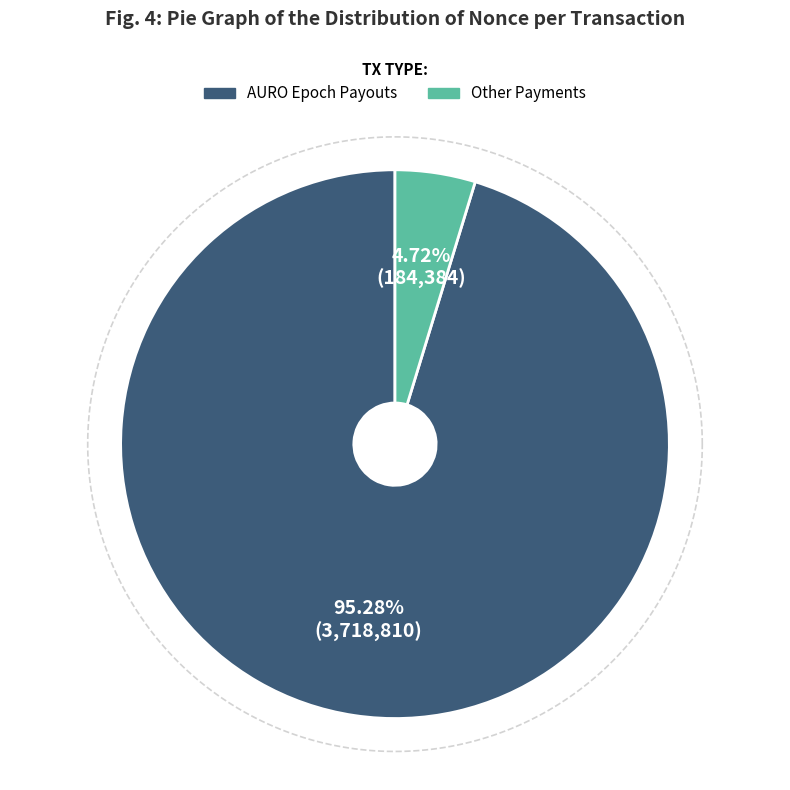

True or false: payout_from_AURO_Epoch_72 accounts for 23% of the total.

False